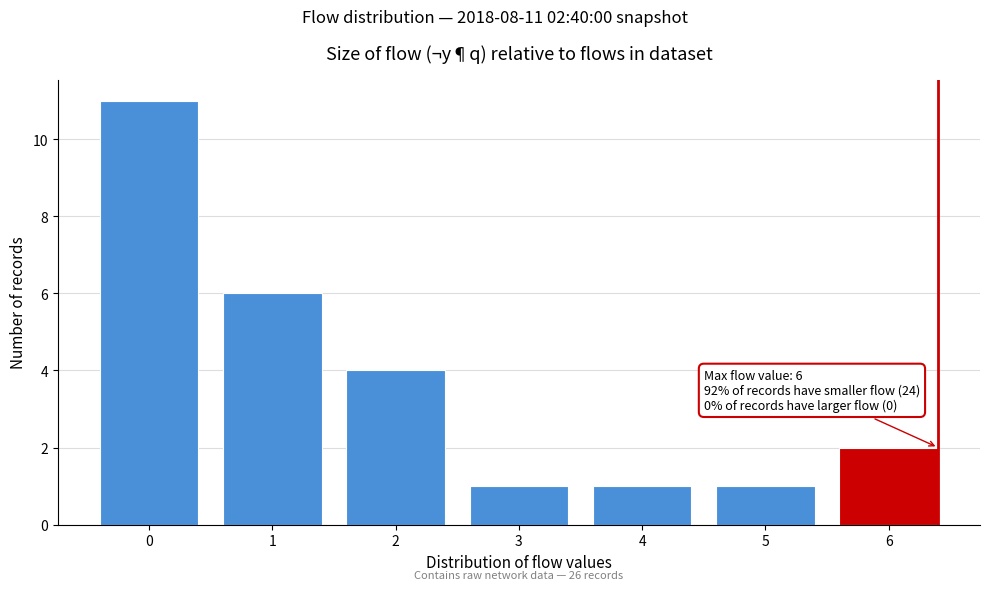

Reading left to right, what are all the values shown in this chart?

11	6	4	1	1	1	2